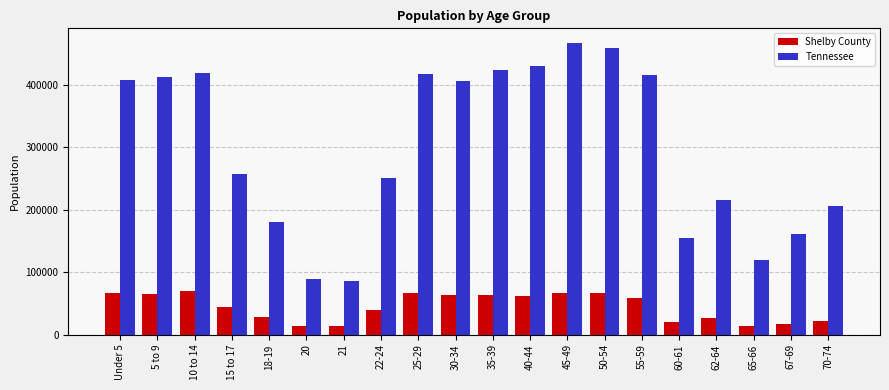

What is the minimum value shown in the chart?

13074